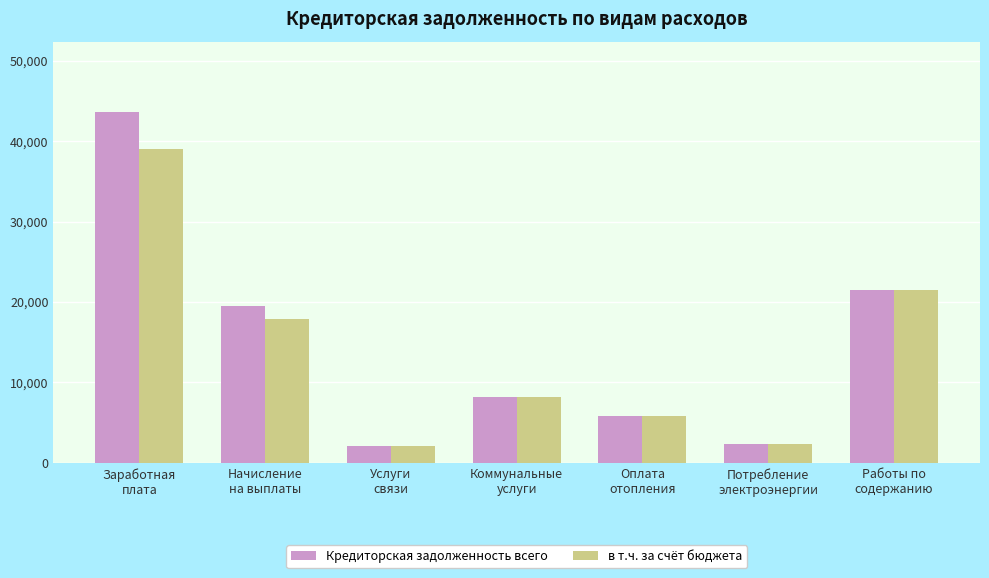

Which series has the largest range (max minus min)?

Кредиторская задолженность всего